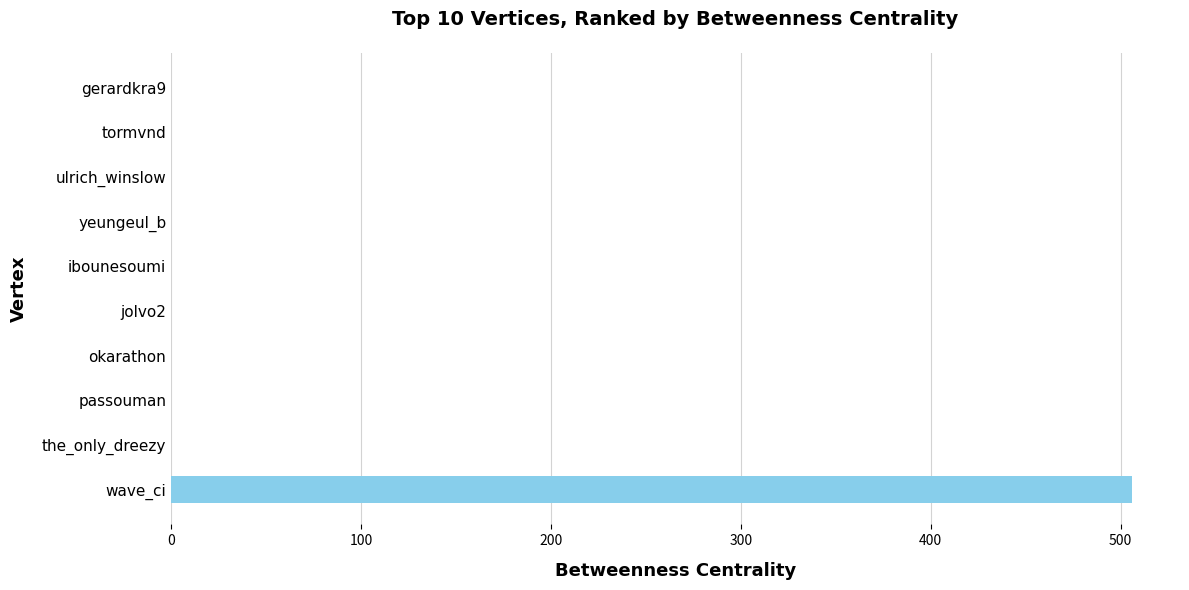

Count the number of data series in this chart.

1